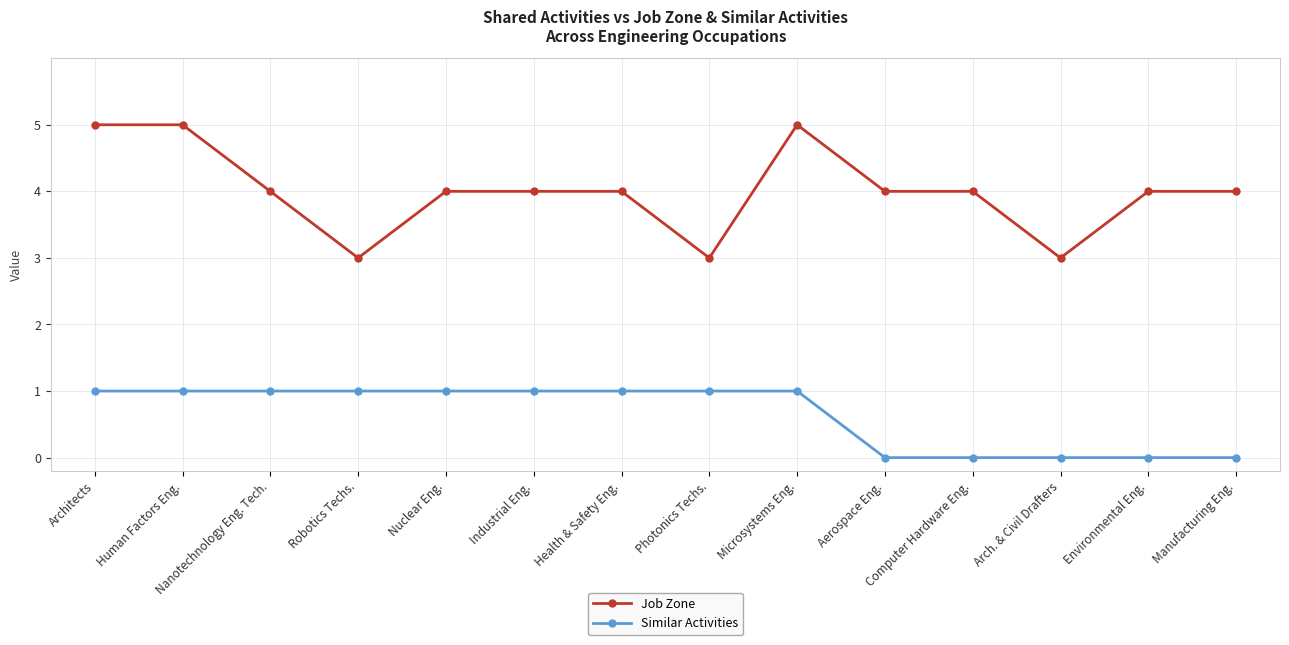

What is the approximate value of Job Zone at Robotics Techs.?

3